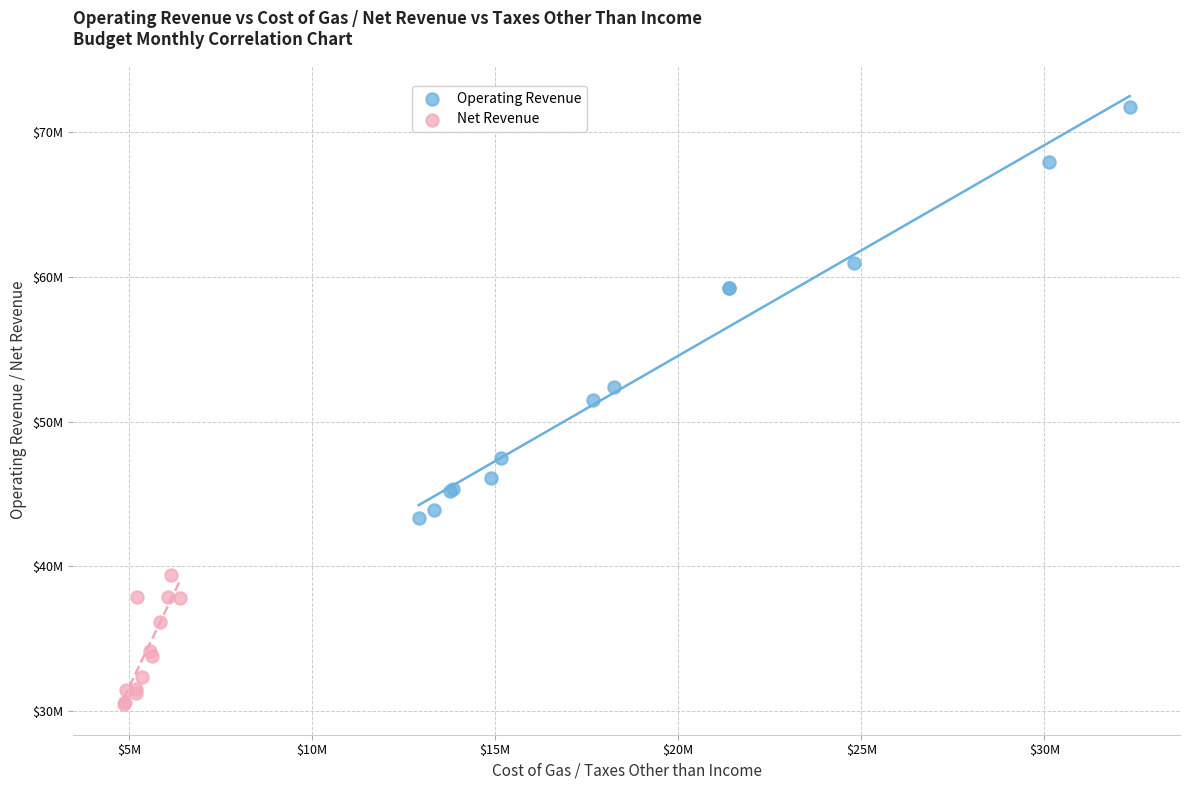

What are all the series names shown in the legend?

Operating Revenue, Net Revenue